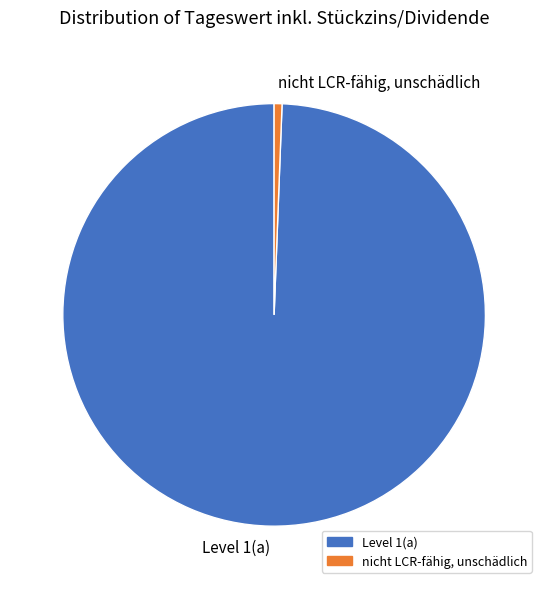

Is the sum of Level 1(a) and nicht LCR-fähig, unschädlich greater than half?

Yes